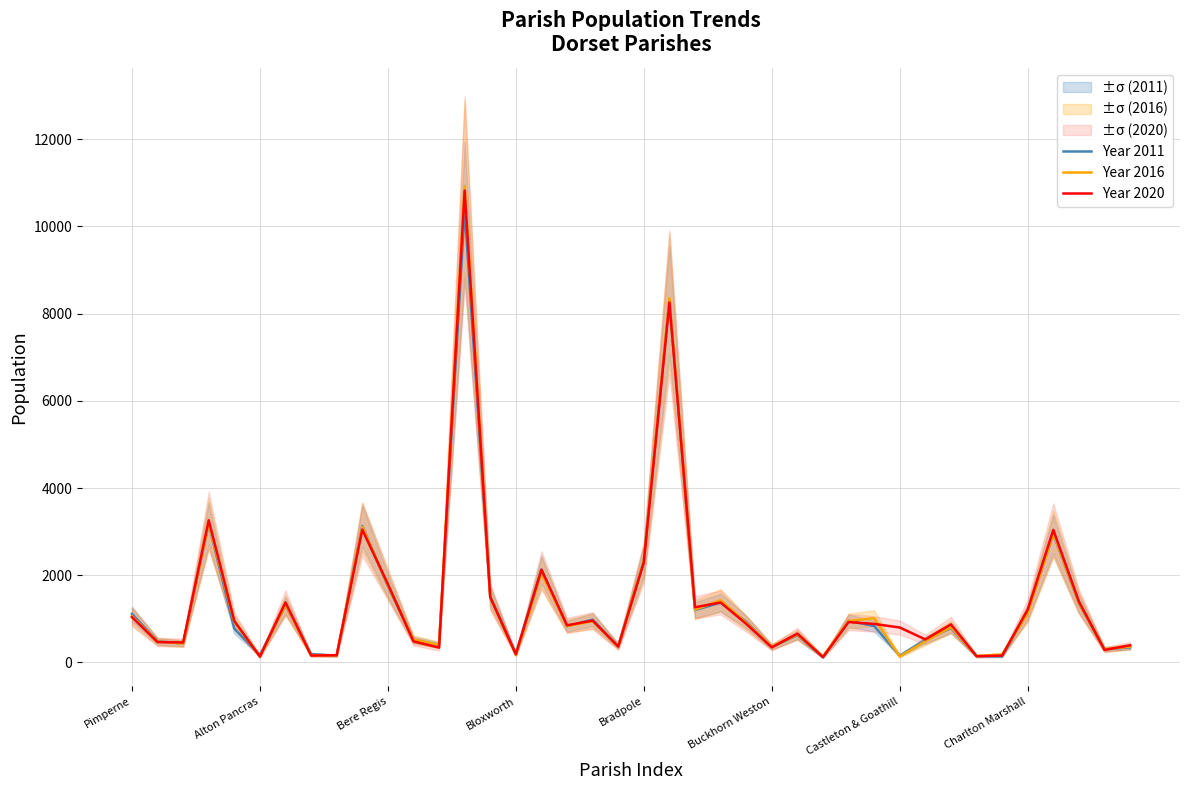

Does the chart have visible grid lines?

Yes